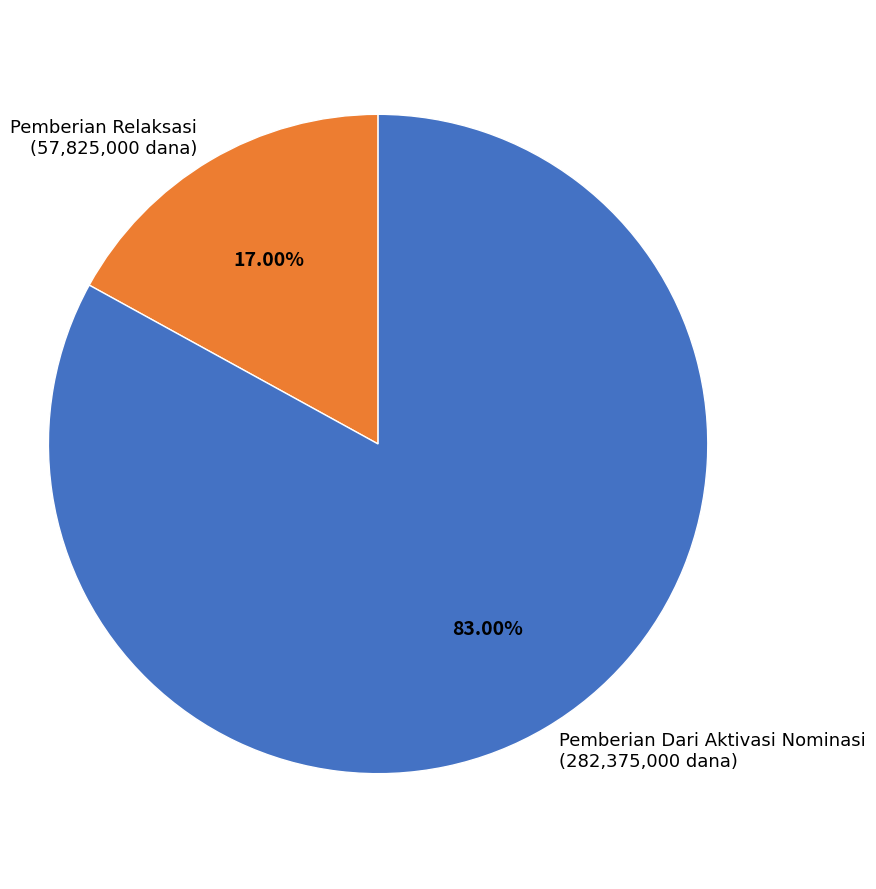

Combined, do Pemberian Dari Aktivasi Nominasi (282,375,000 dana) and Pemberian Relaksasi (57,825,000 dana) account for over 50%?

Yes